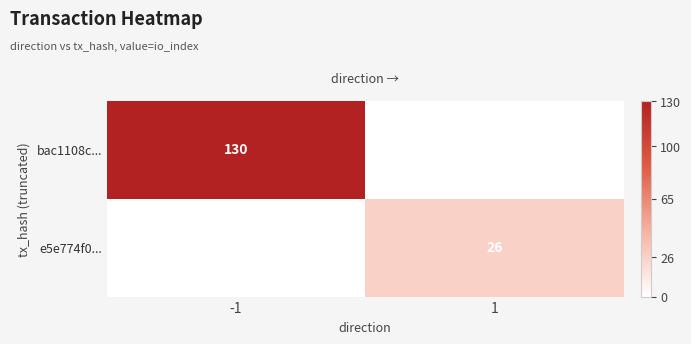

True or false: e5e774f0... has a value of 46 at 1.

False